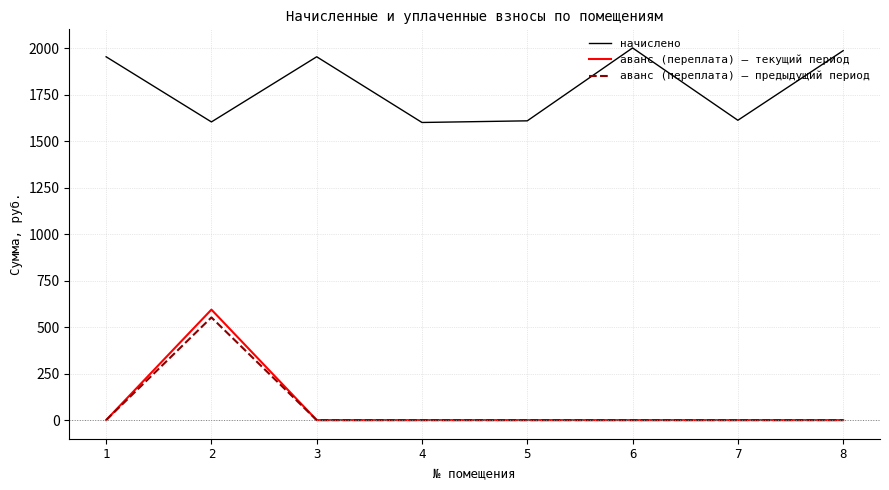

What is the difference between the maximum and minimum values in the аванс (переплата) — текущий период series?

594.3